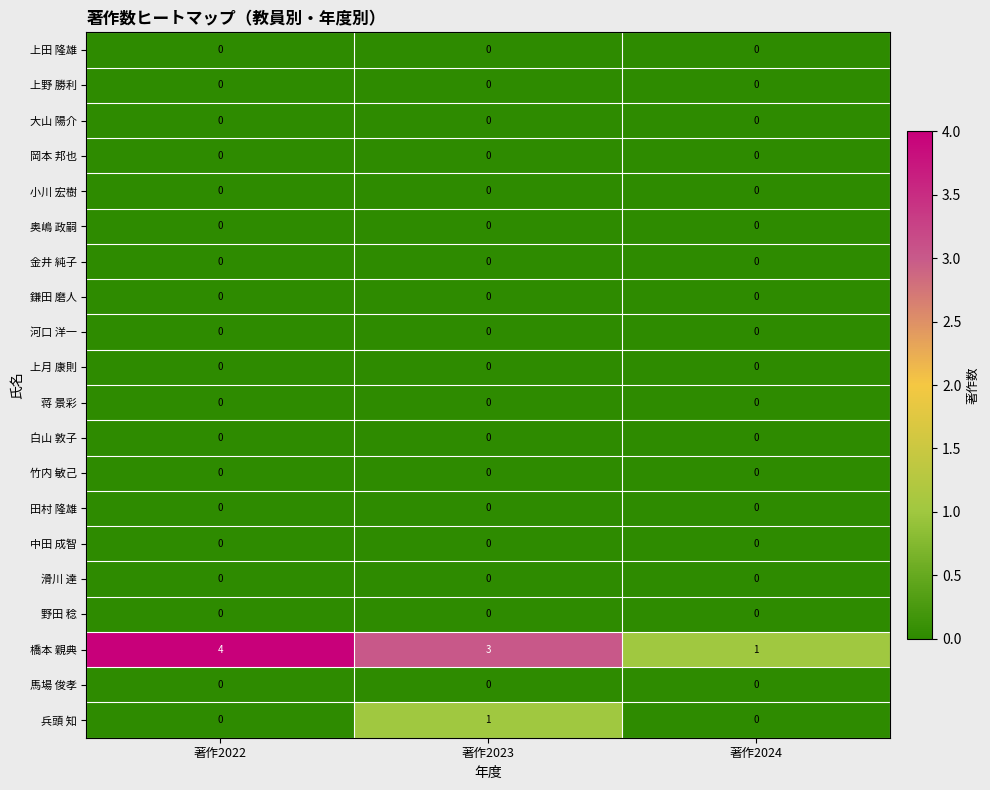

Count the 兵頭 知 values in the range 0 to 1.

3